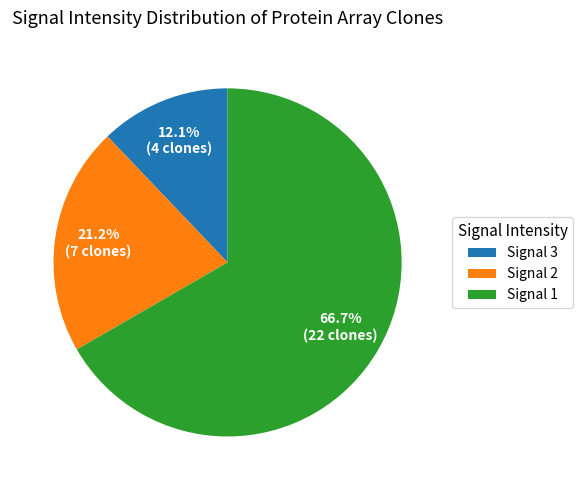

Rank the categories by value from lowest to highest.

Signal 3, Signal 2, Signal 1